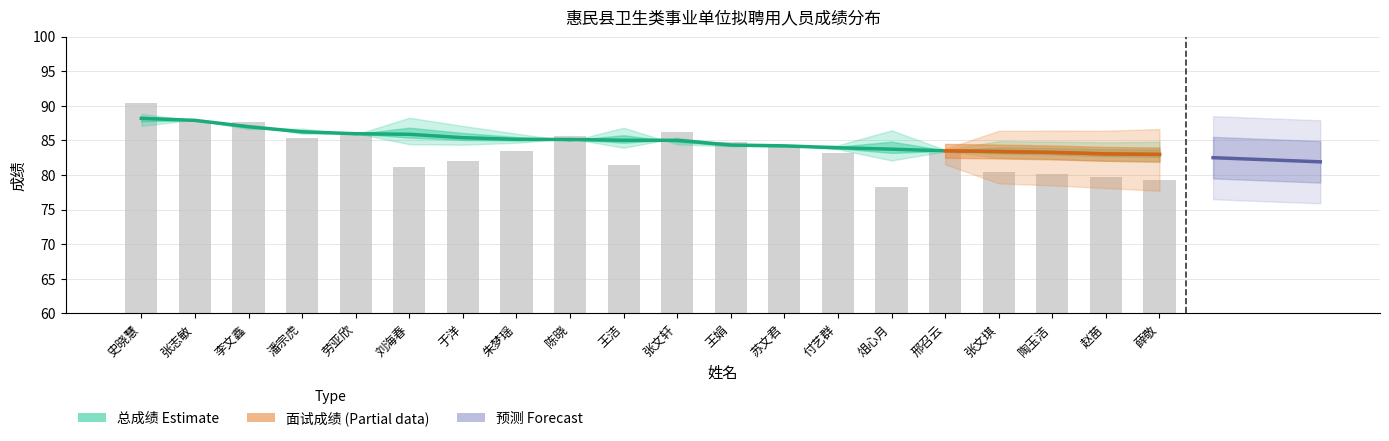

What is the sum of all 笔试成绩 values?

1670.4